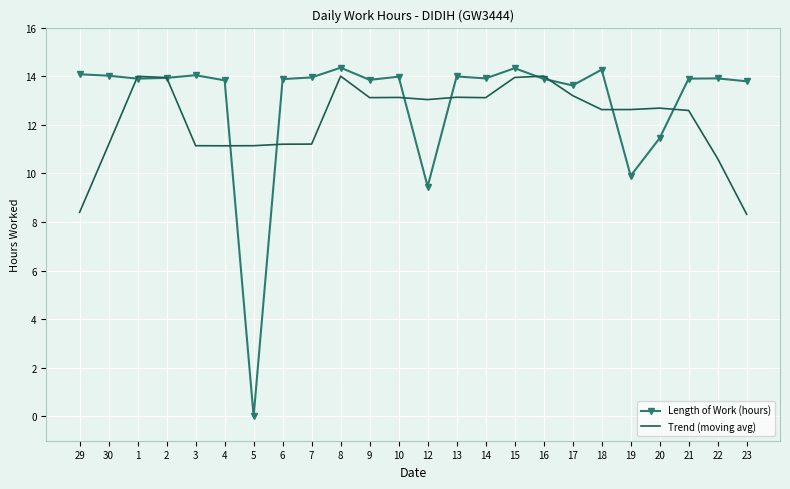

Which series has the largest range (max minus min)?

Length of Work (hours)